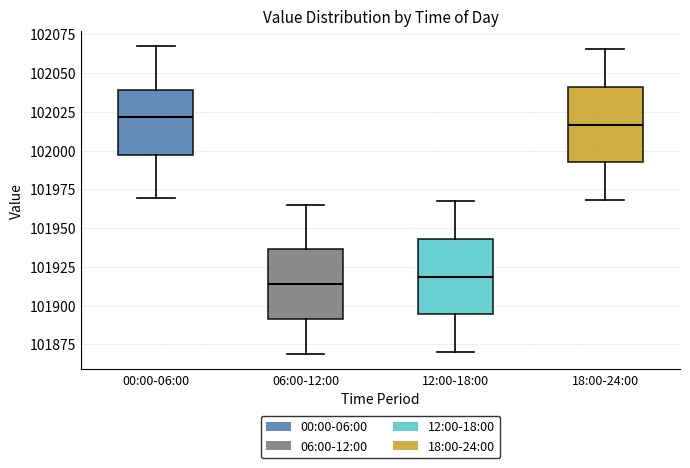

Which box has the lowest median line?

06:00-12:00